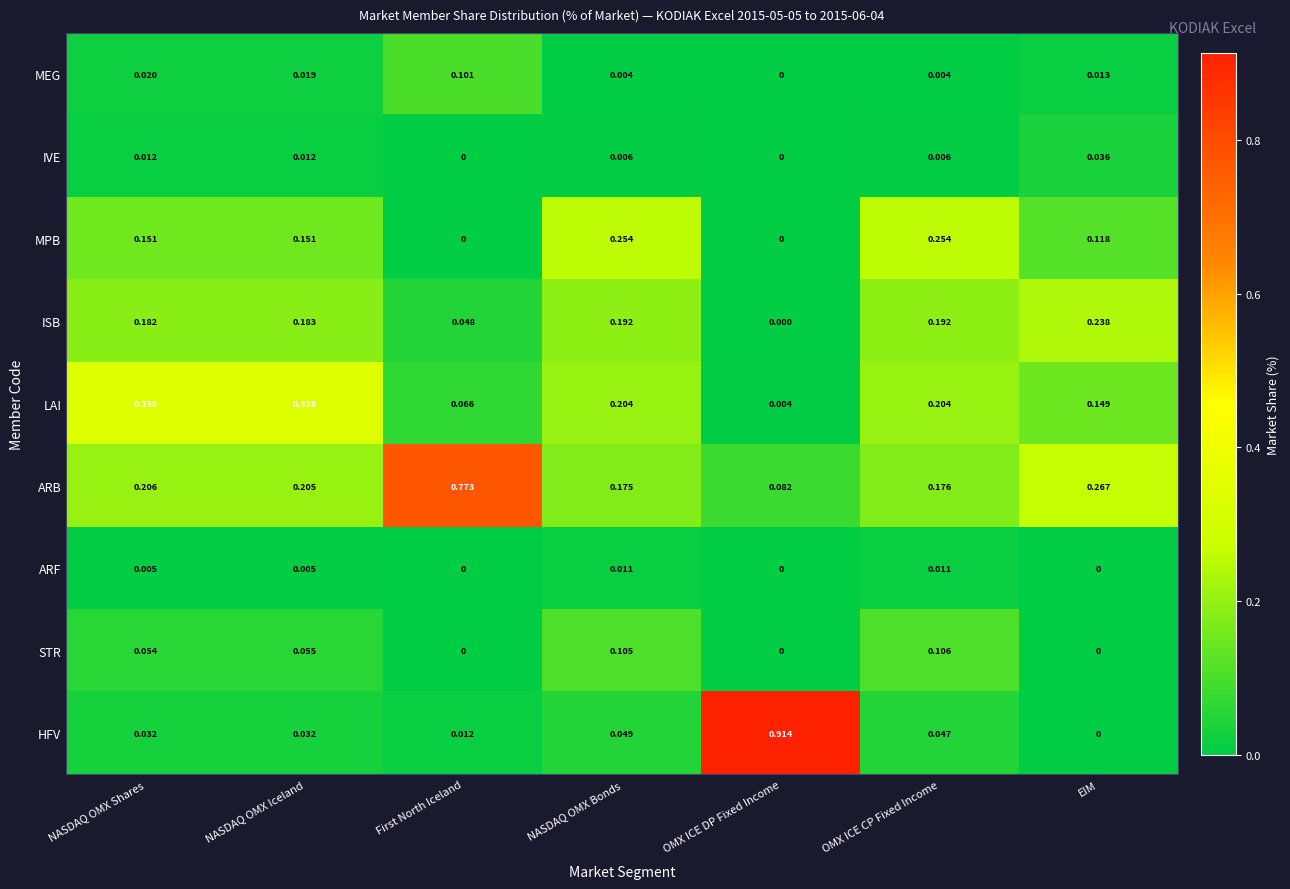

Which series has the largest total across all categories?

ARB